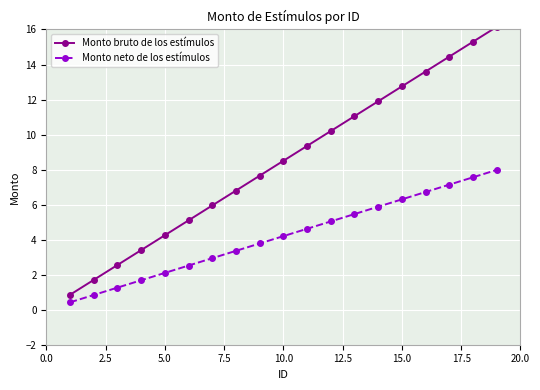

What is the difference between the maximum and minimum values in the Monto neto de los estímulos series?

7.6